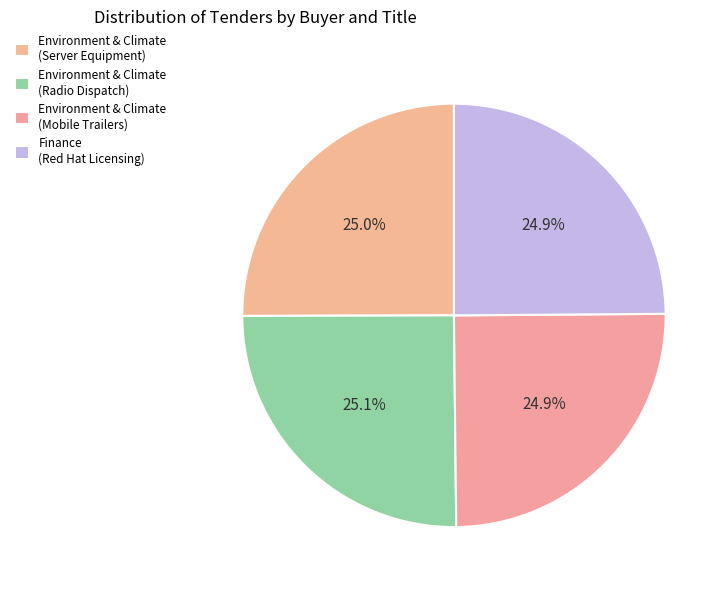

Which slice is the largest?

Environment and Climate Change (Radio Dispatch Equipment)